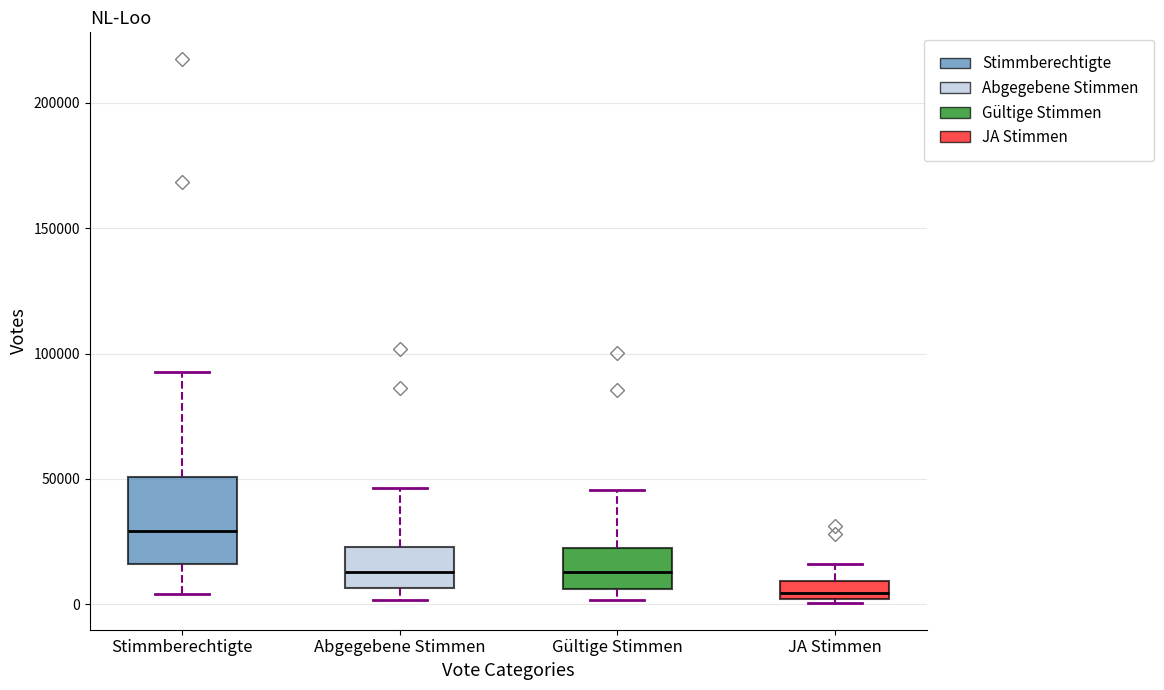

Where does the median line of the box for Abgegebene Stimmen sit on the y-axis? The values are not printed on the chart, so give them approximately, as read against the axis.

15000